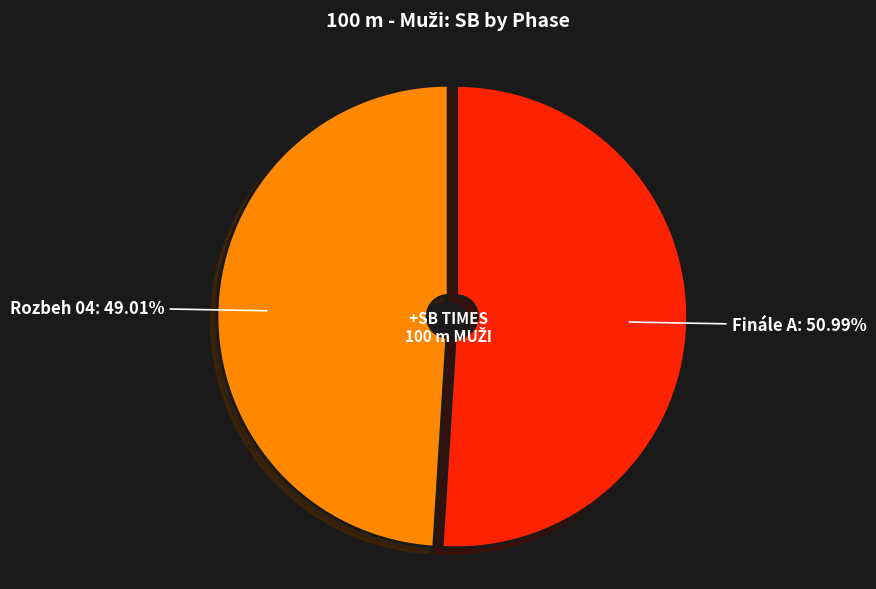

Combined, do Rozbeh 04 and Finále A account for over 50%?

Yes